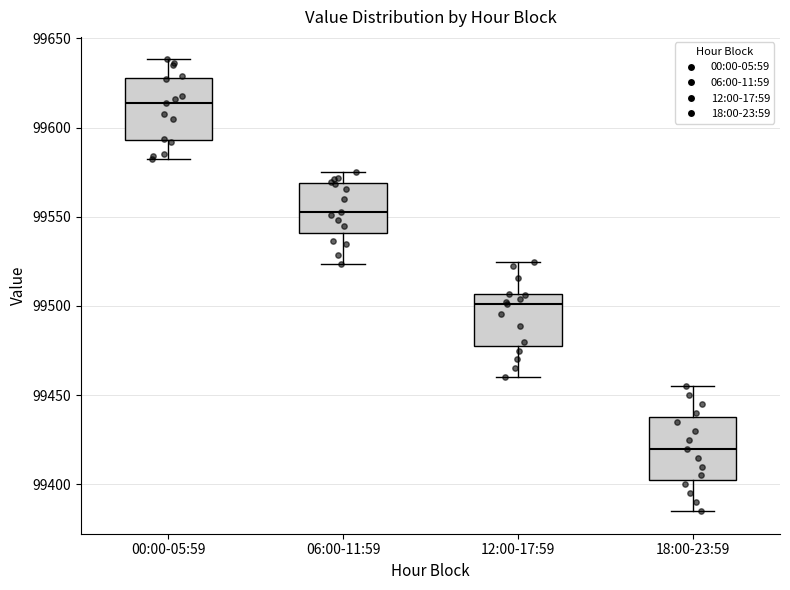

Reading left to right, transcribe this box plot: for each box, give where its median line is, the range the box spans, and where its two whiskers end, as read against the y-axis. The values are not printed on the chart, so give them approximately, as read against the axis.

00:00-05:59: median 99615, box 99595 to 99630, whiskers 99580 to 99640
06:00-11:59: median 99555, box 99540 to 99570, whiskers 99525 to 99575
12:00-17:59: median 99500, box 99480 to 99505, whiskers 99460 to 99525
18:00-23:59: median 99420, box 99405 to 99440, whiskers 99385 to 99455